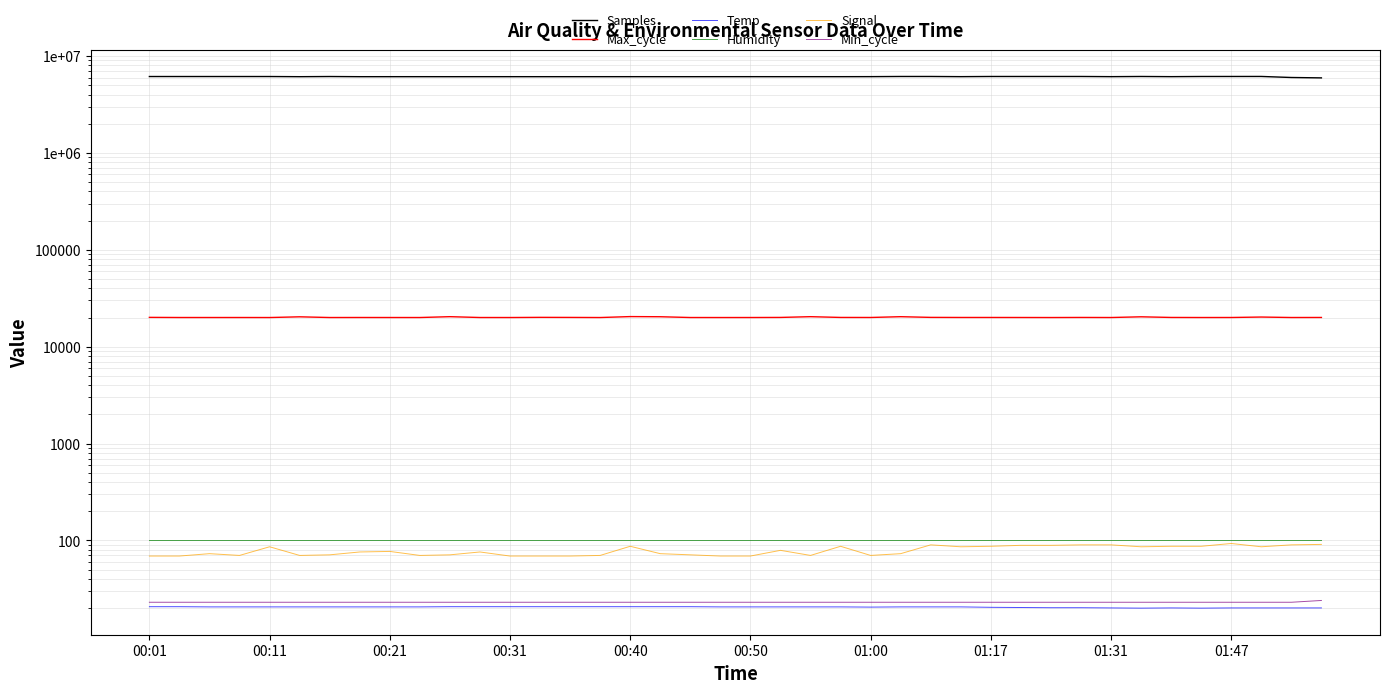

What is the lowest value of the Humidity series?

99.9